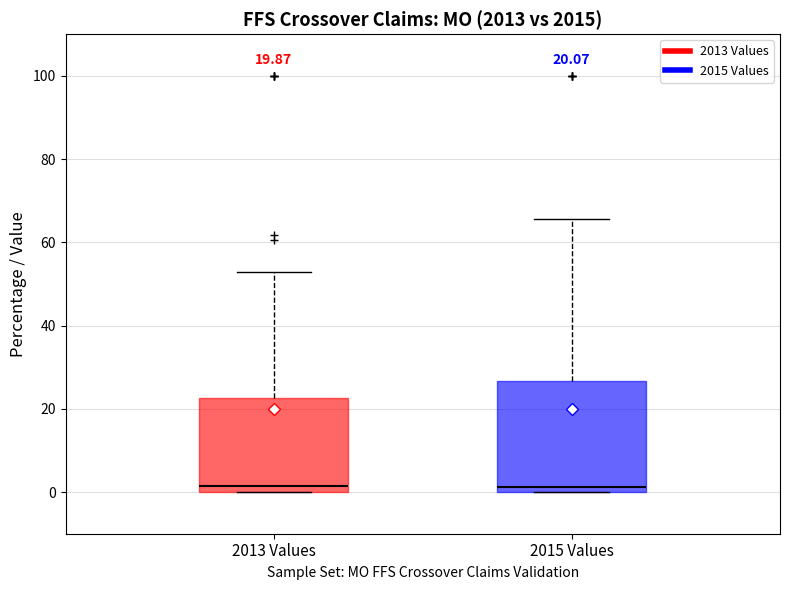

Which box is the tallest, from its lower edge to its upper edge?

2015 Values